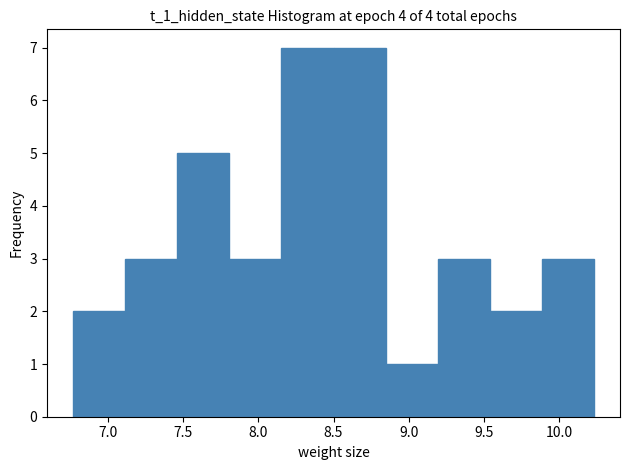

Reading left to right, list every bar in this chart as the range it spans on the x-axis followed by its height. Neither the bar edges nor the heights are printed on the chart, so give them approximately, as read against the axes.

6.75 to 7.10: 2
7.10 to 7.45: 3
7.45 to 7.80: 5
7.80 to 8.15: 3
8.15 to 8.50: 7
8.50 to 8.85: 7
8.85 to 9.20: 1
9.20 to 9.55: 3
9.55 to 9.90: 2
9.90 to 10.25: 3